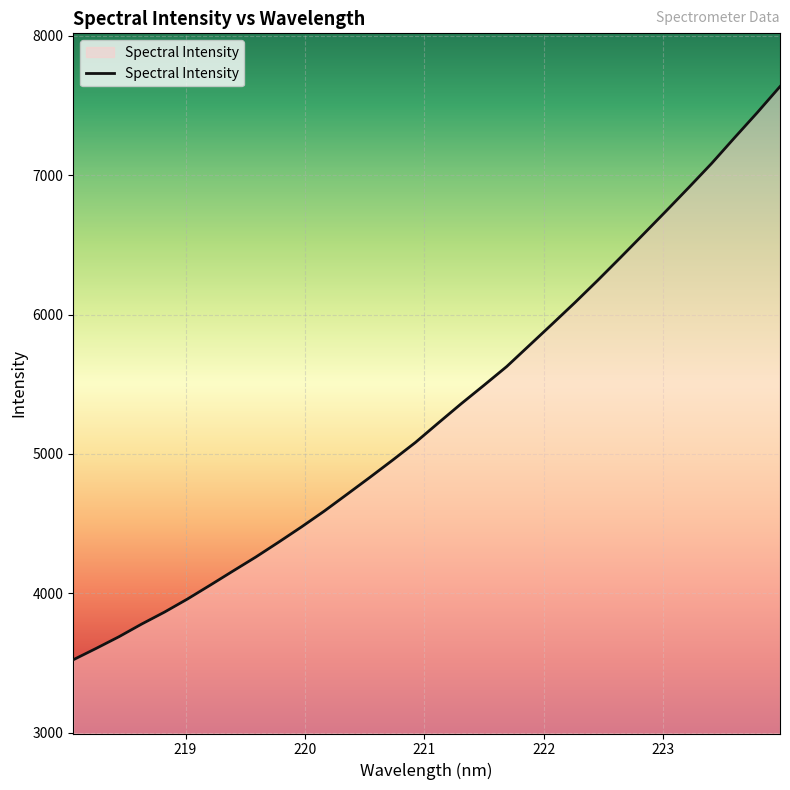

What is the minimum value shown in the chart?

3524.4